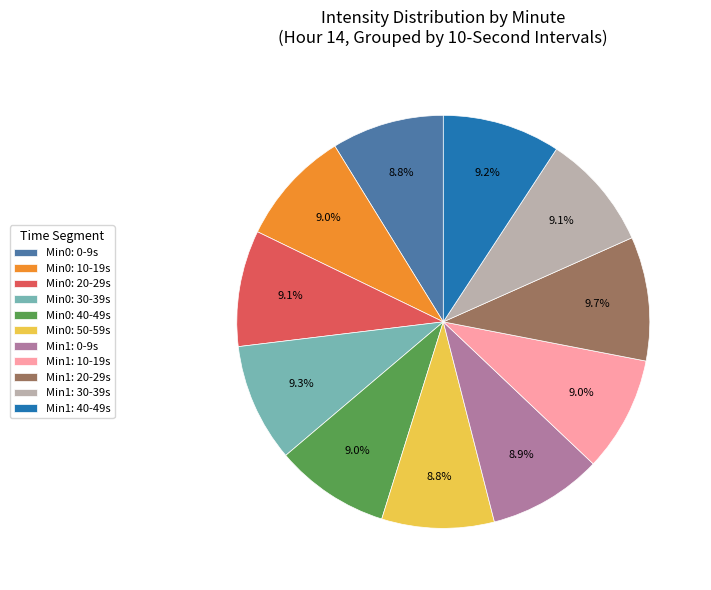

Approximately how many times larger is the value at Min1: 20-29s compared to Min1: 40-49s?

1.1